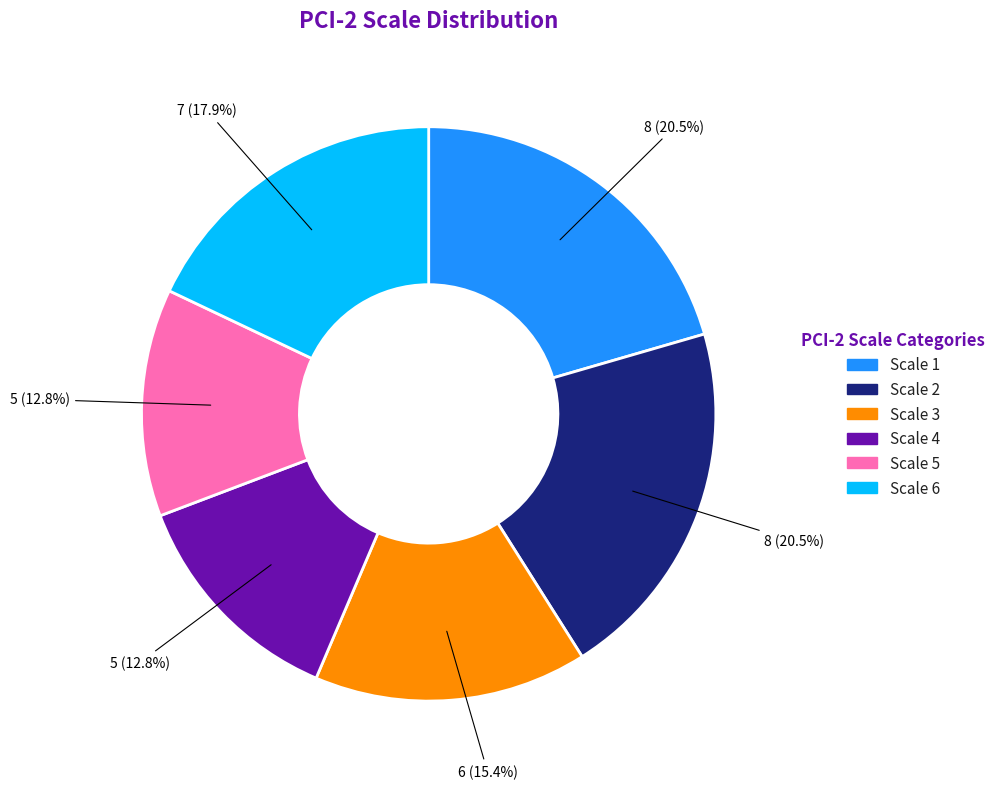

What percentage is NOT represented by Scale 1?

79.5%